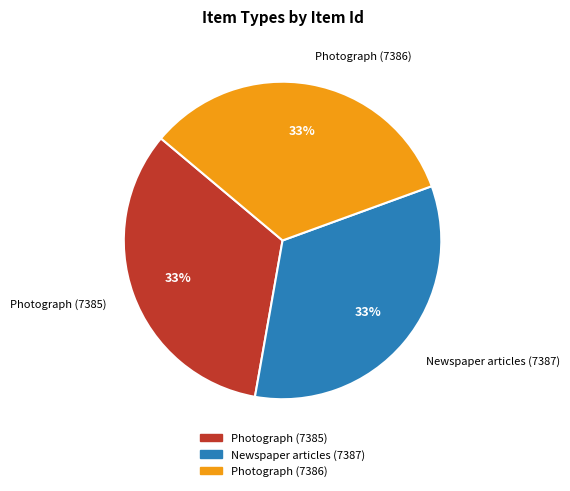

Does any single category account for the majority?

No